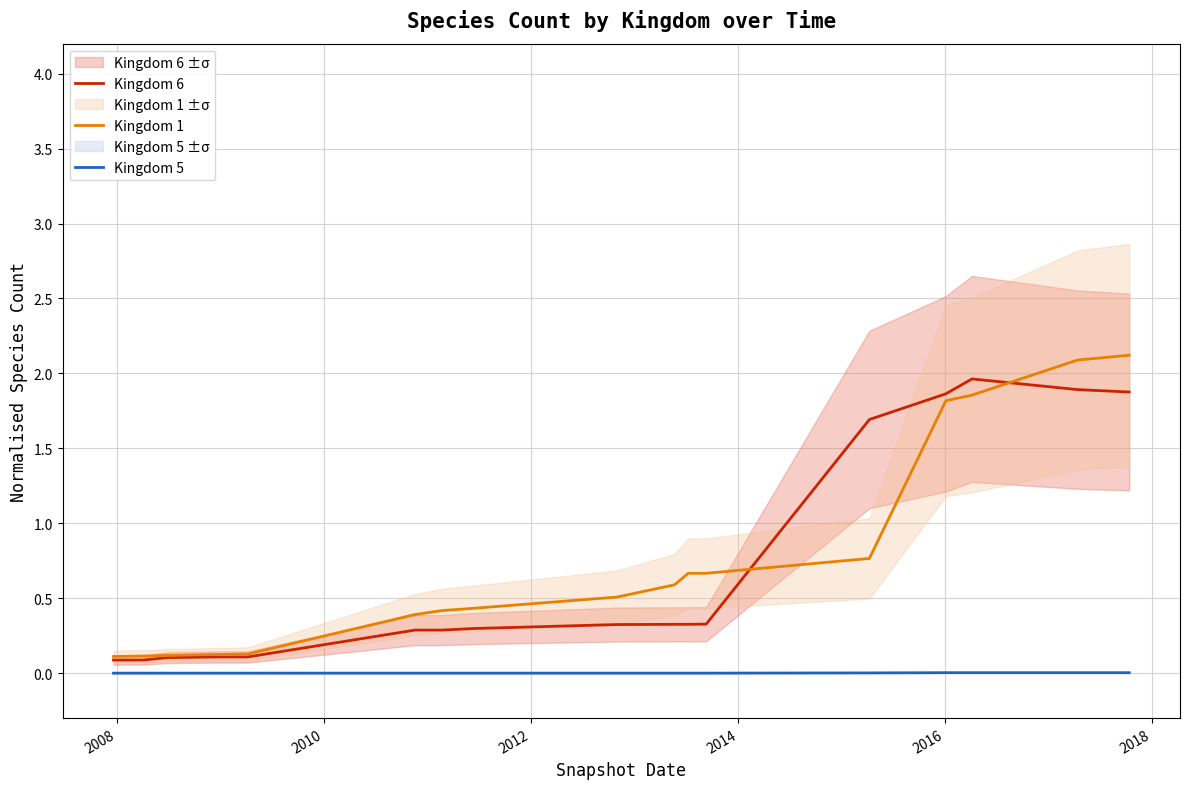

How many categories are shown in the chart?

17